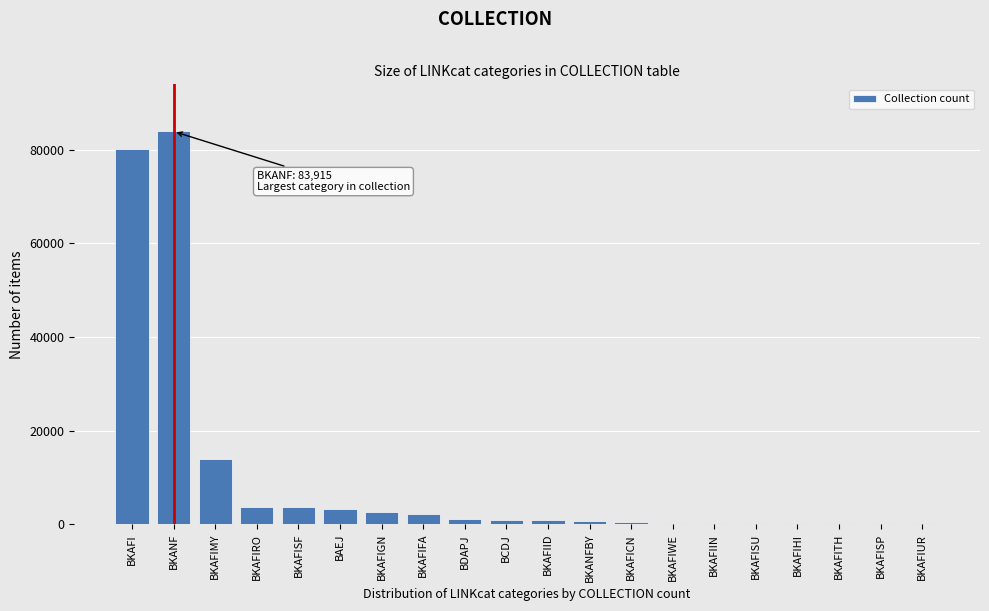

Which has a higher value, BAEJ or BKAFIUR?

BAEJ